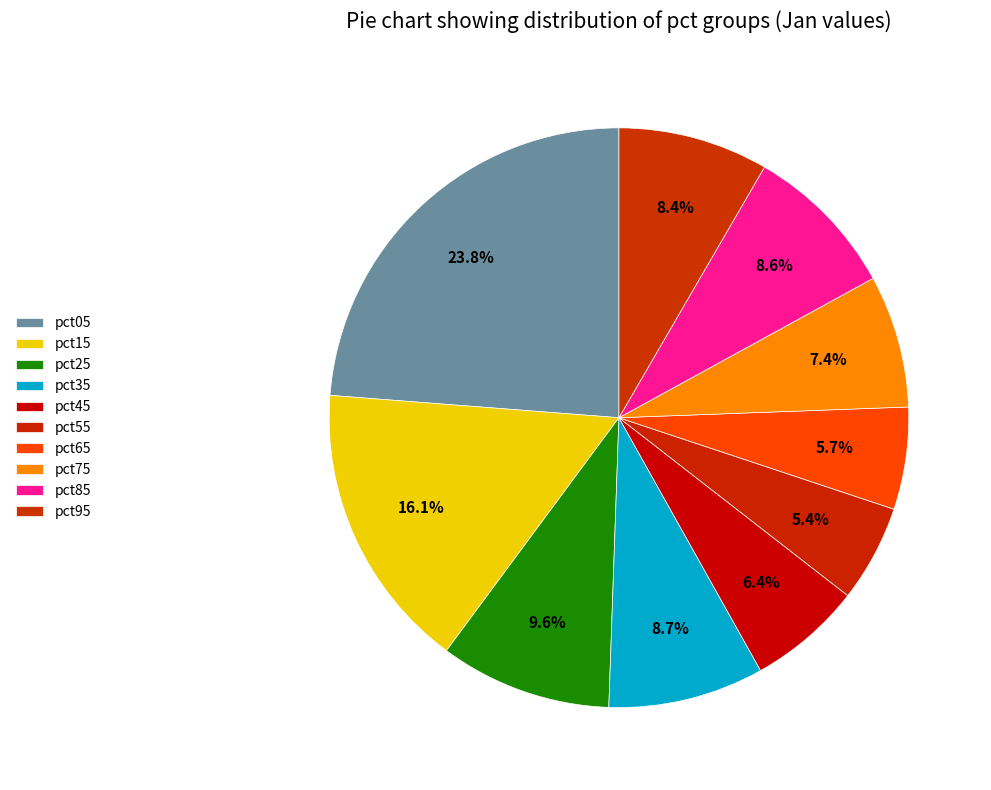

Is there a majority slice in this chart?

No